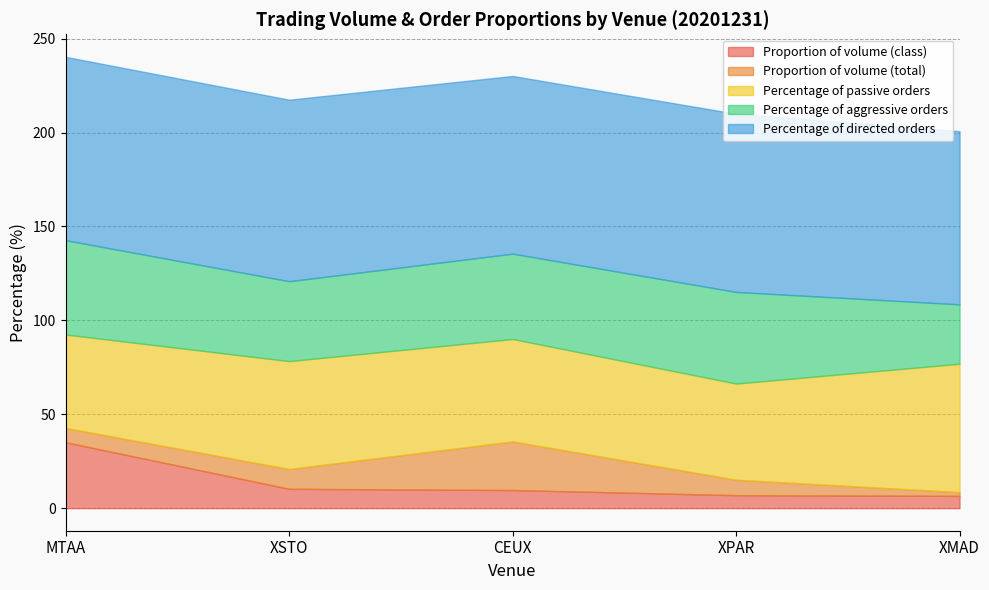

What are all the series names shown in the legend?

Proportion of volume (class), Proportion of volume (total), Percentage of passive orders, Percentage of aggressive orders, Percentage of directed orders